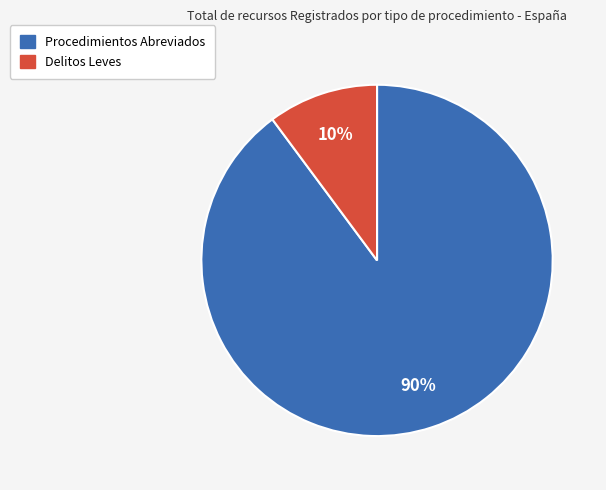

Does any single category account for the majority?

Yes